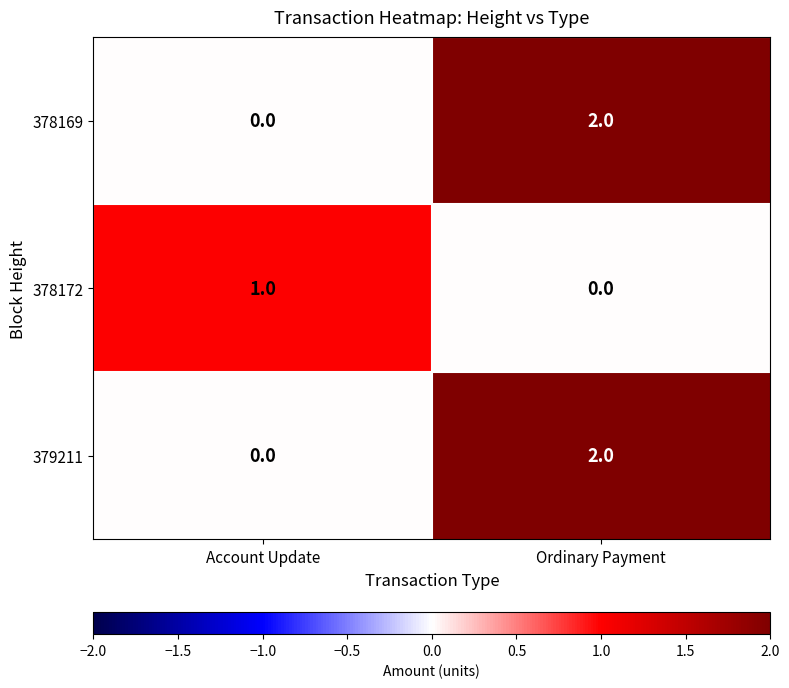

How many data points does each series have?

2